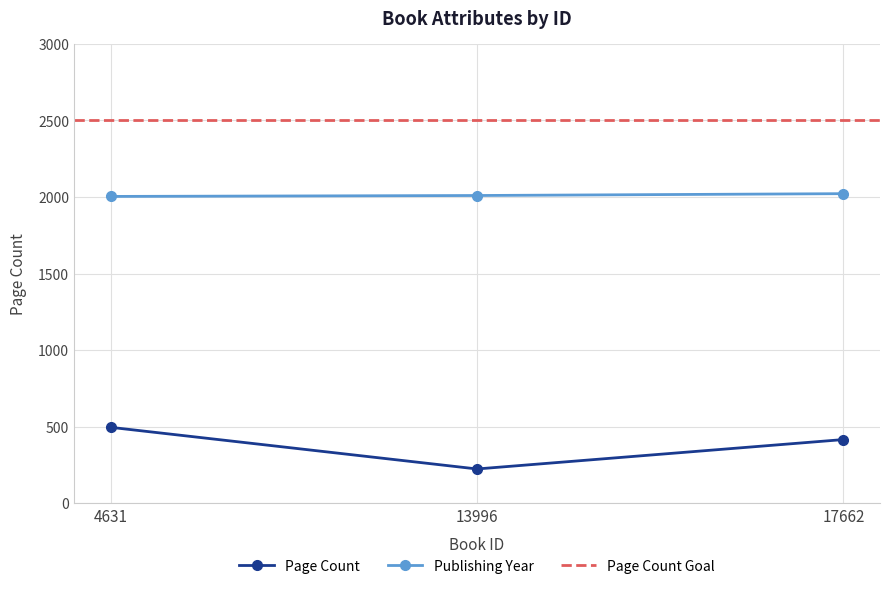

Rank the series at 17662 from highest to lowest value.

publishingYear, pageCount